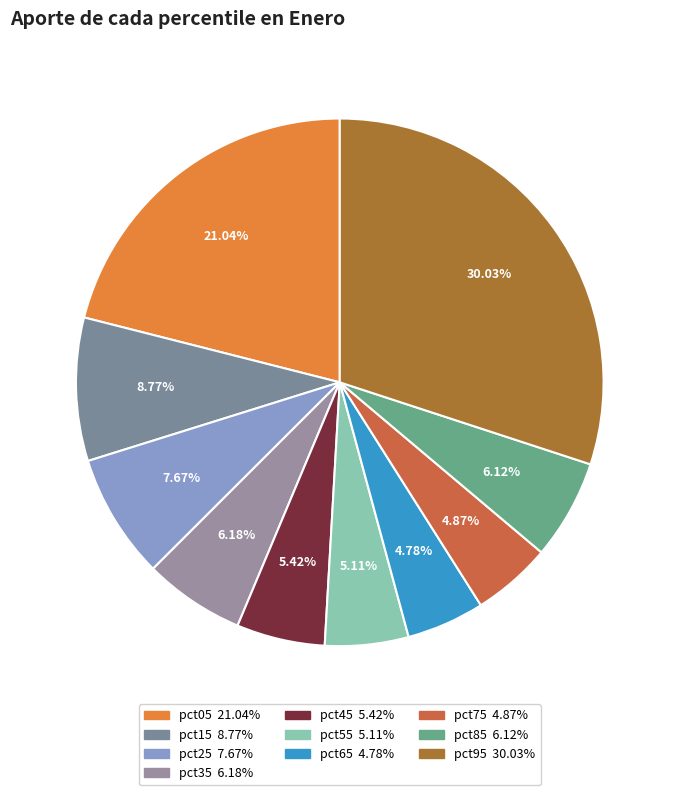

Count the number of slices in the pie.

10